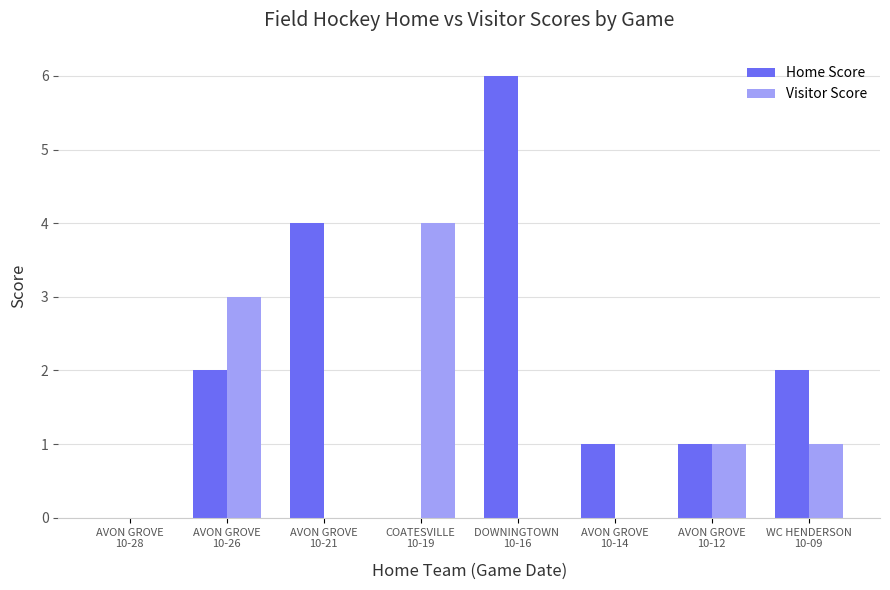

The Visitor Score series shows -2 at DOWNINGTOWN 
10-16. True or false?

False